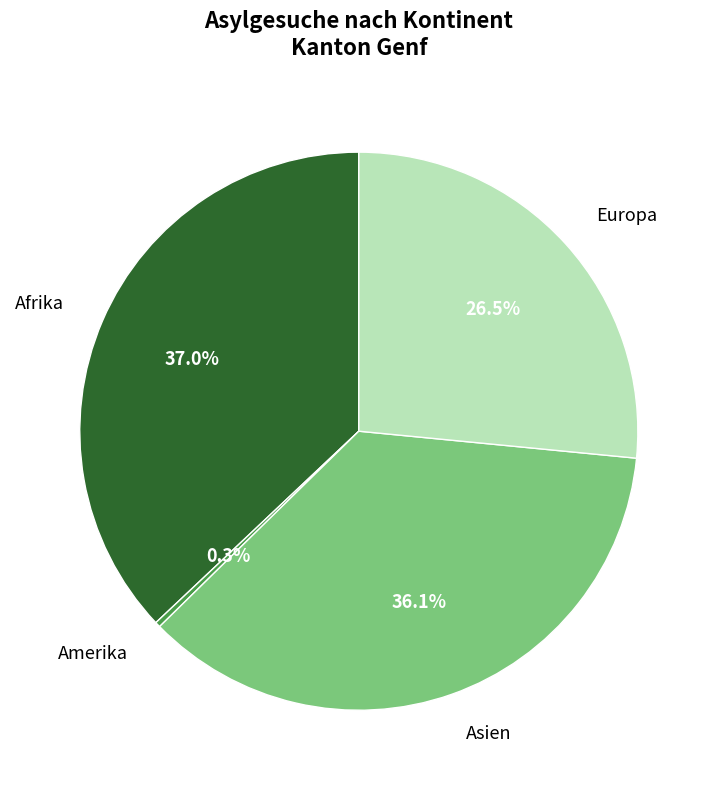

Does any single category account for the majority?

No